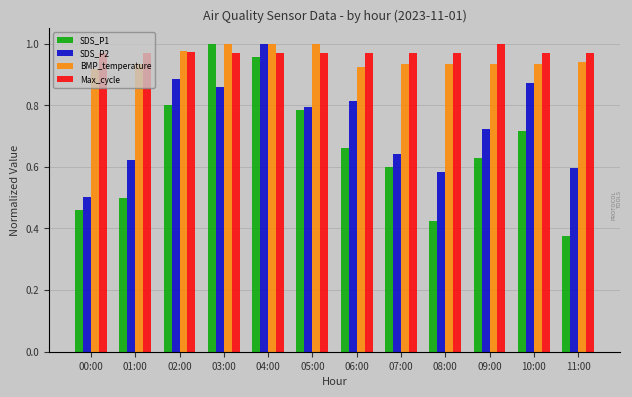

At 00:00, list the series in order from smallest to largest.

SDS_P1, SDS_P2, BMP_temperature, Max_cycle